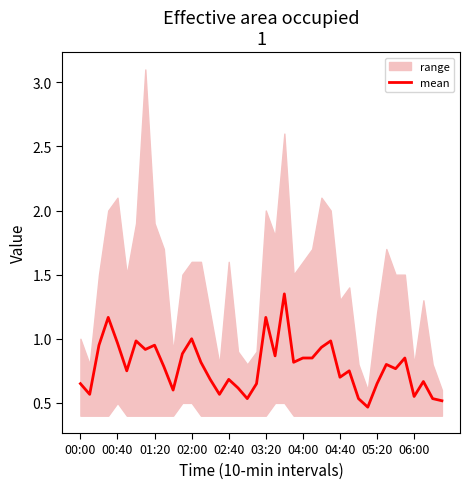

Read the value at 29.

0.8